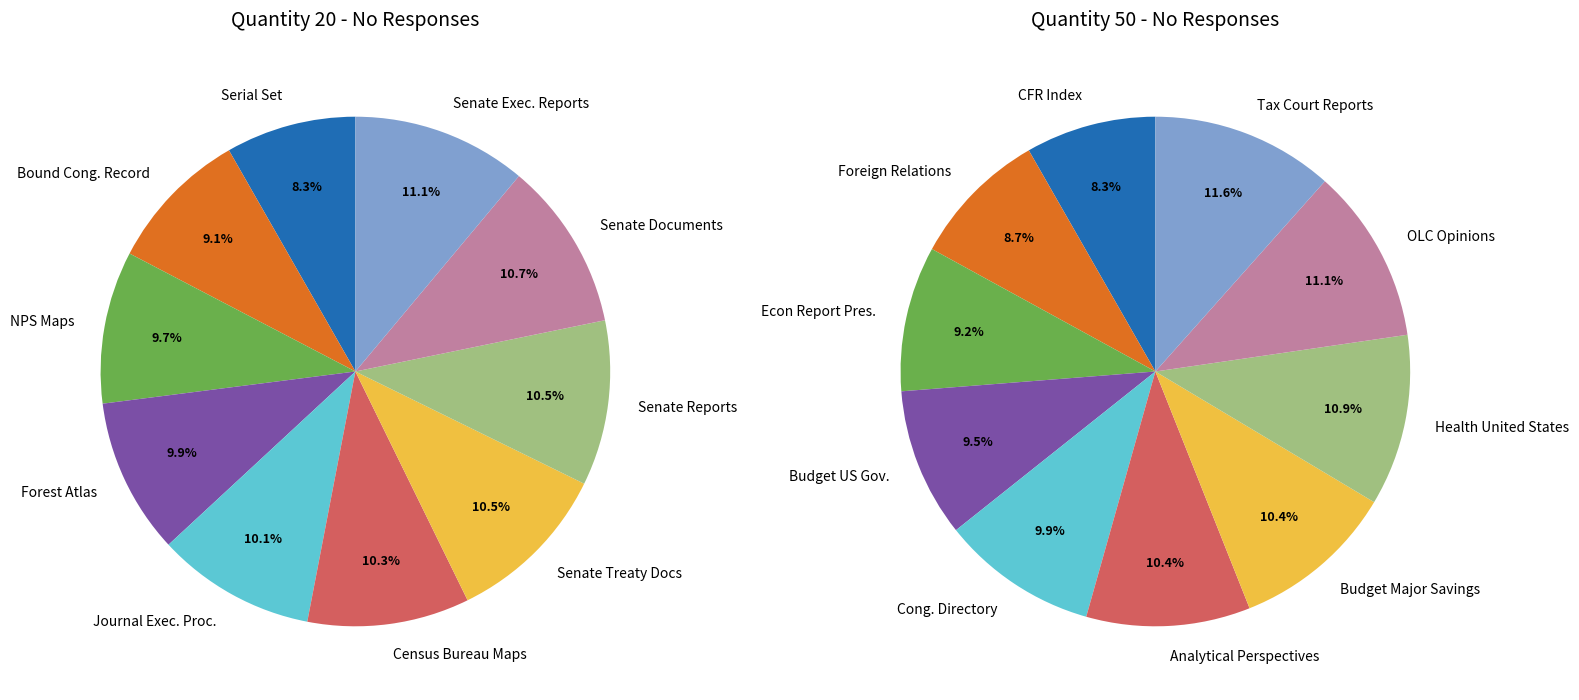

Is 3 the majority of the pie?

No